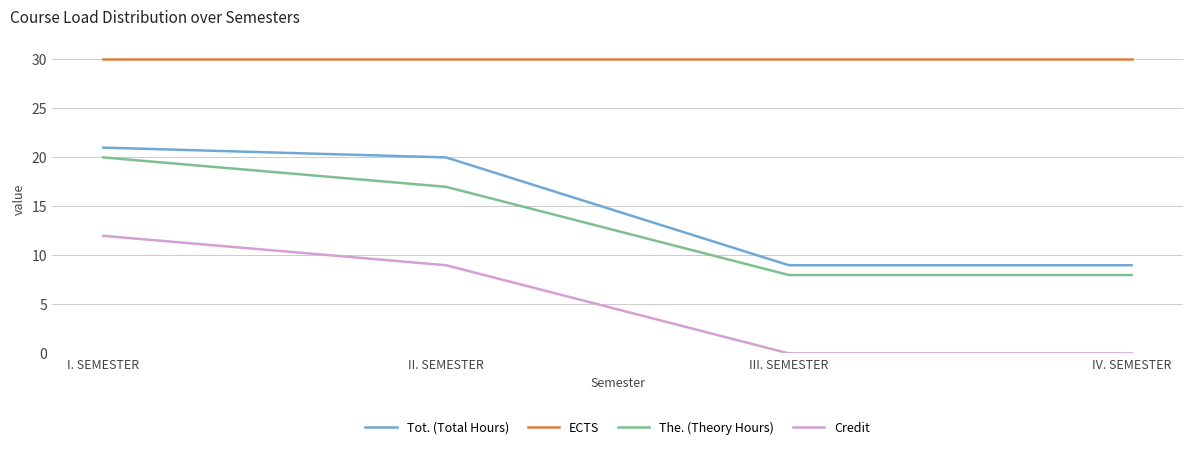

How many lines are shown in the chart?

4